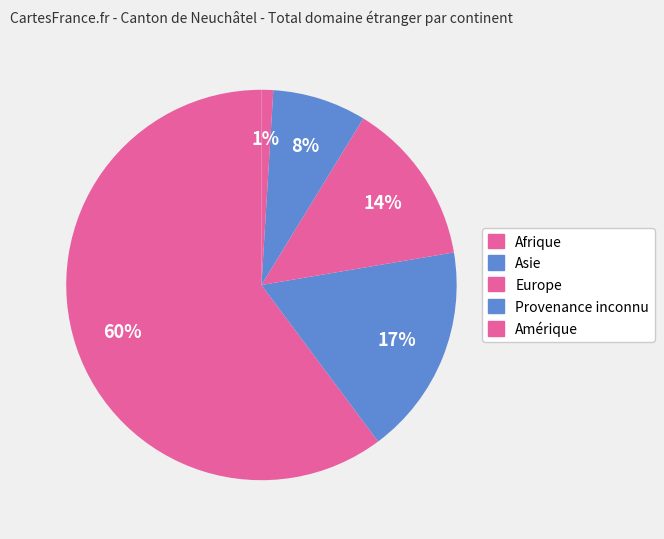

How many slices are in this pie chart?

5